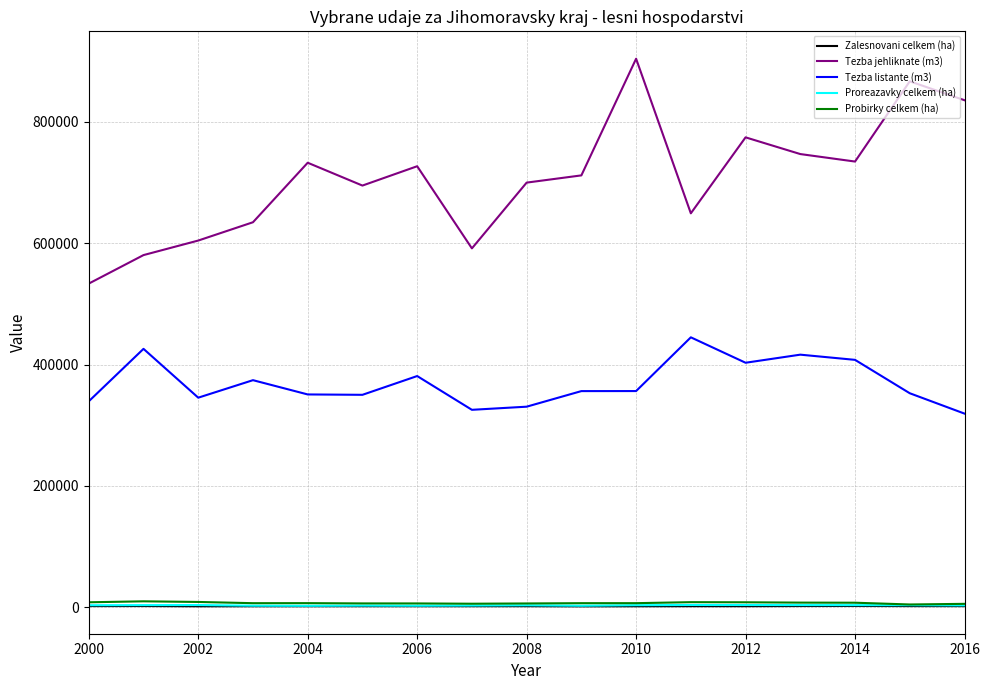

Which series has the largest total across all categories?

Tezba jehliknate (m3)